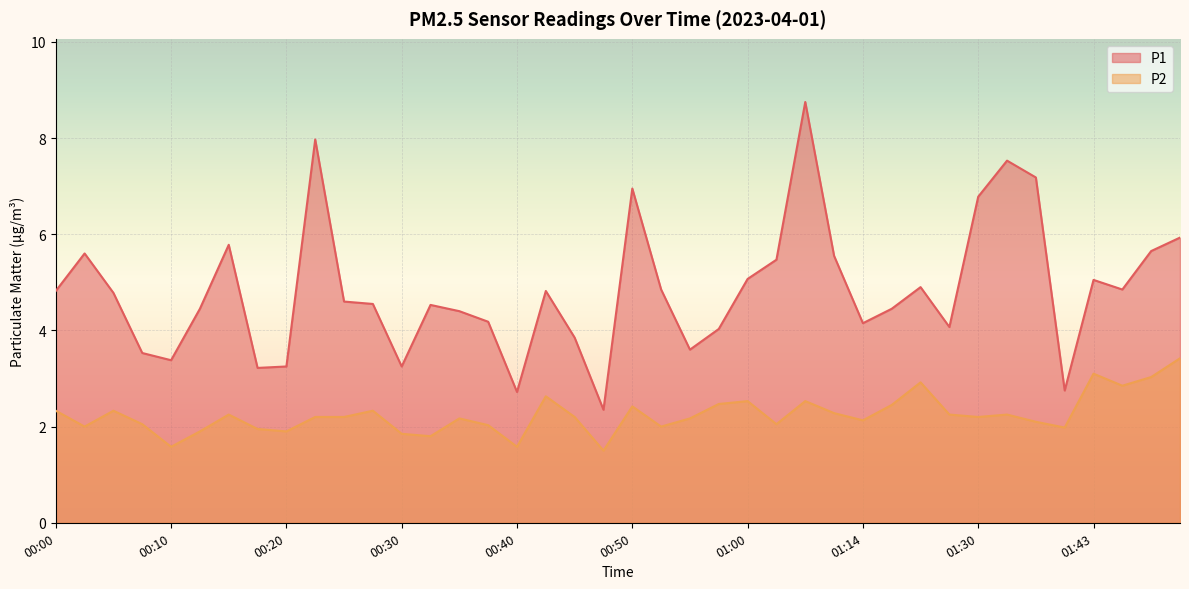

What is the value of the P2 point at the 23rd from the left?

2.2